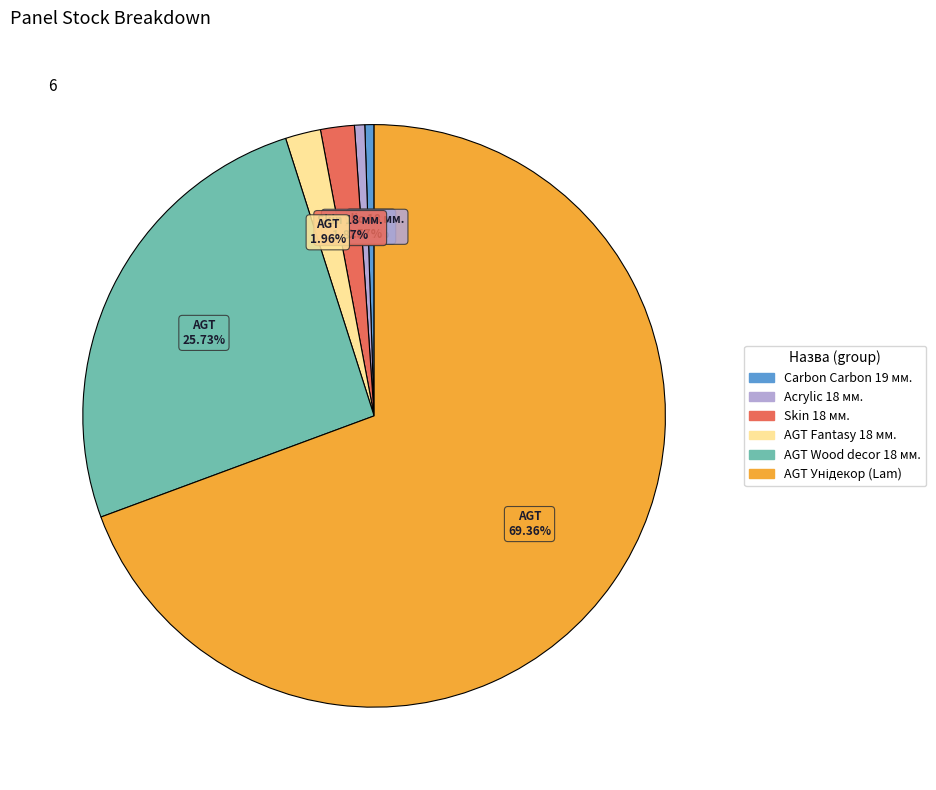

Is there a majority slice in this chart?

Yes